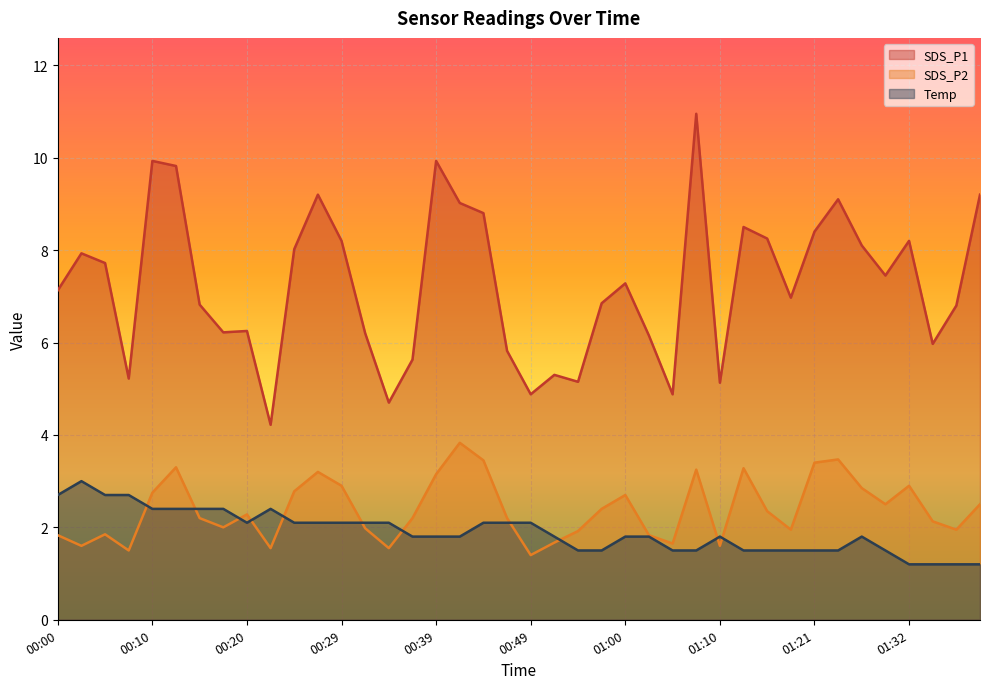

List the labels in order of SDS_P2 value, largest first.

00:42, 01:24, 00:44, 01:21, 00:12, 01:13, 01:07, 00:27, 00:39, 00:29, 01:32, 01:26, 00:25, 00:10, 01:00, 01:29, 01:40, 00:57, 01:15, 00:20, 00:15, 00:37, 00:46, 01:34, 00:17, 00:32, 01:18, 01:37, 00:55, 00:05, 00:00, 01:02, 00:52, 01:05, 00:03, 01:10, 00:22, 00:34, 00:08, 00:49